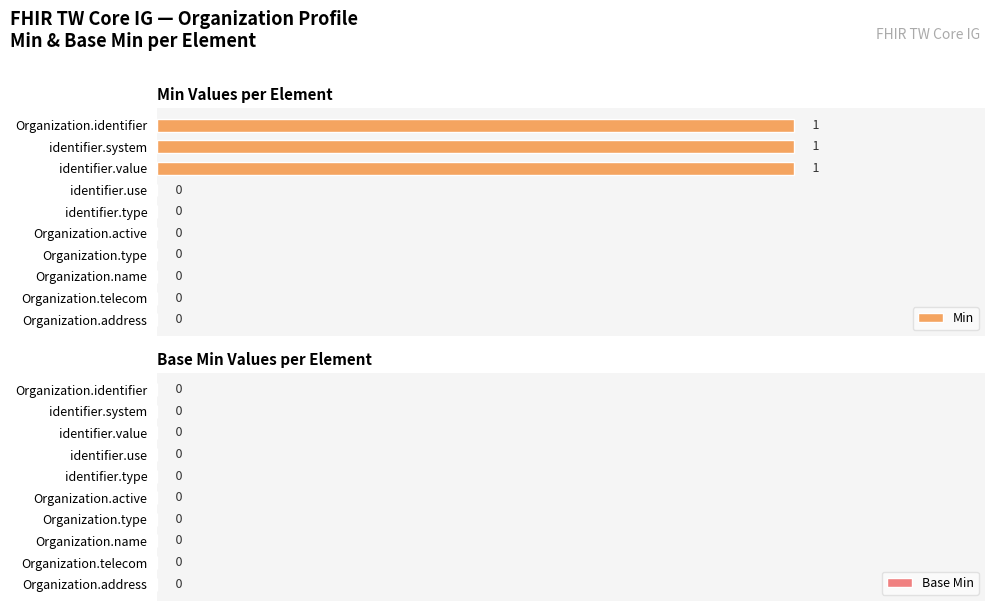

Reading top to bottom, list all the values displayed in this chart.

Organization.identifier=1	identifier.system=1	identifier.value=1	identifier.use=0	identifier.type=0	Organization.active=0	Organization.type=0	Organization.name=0	Organization.telecom=0	Organization.address=0